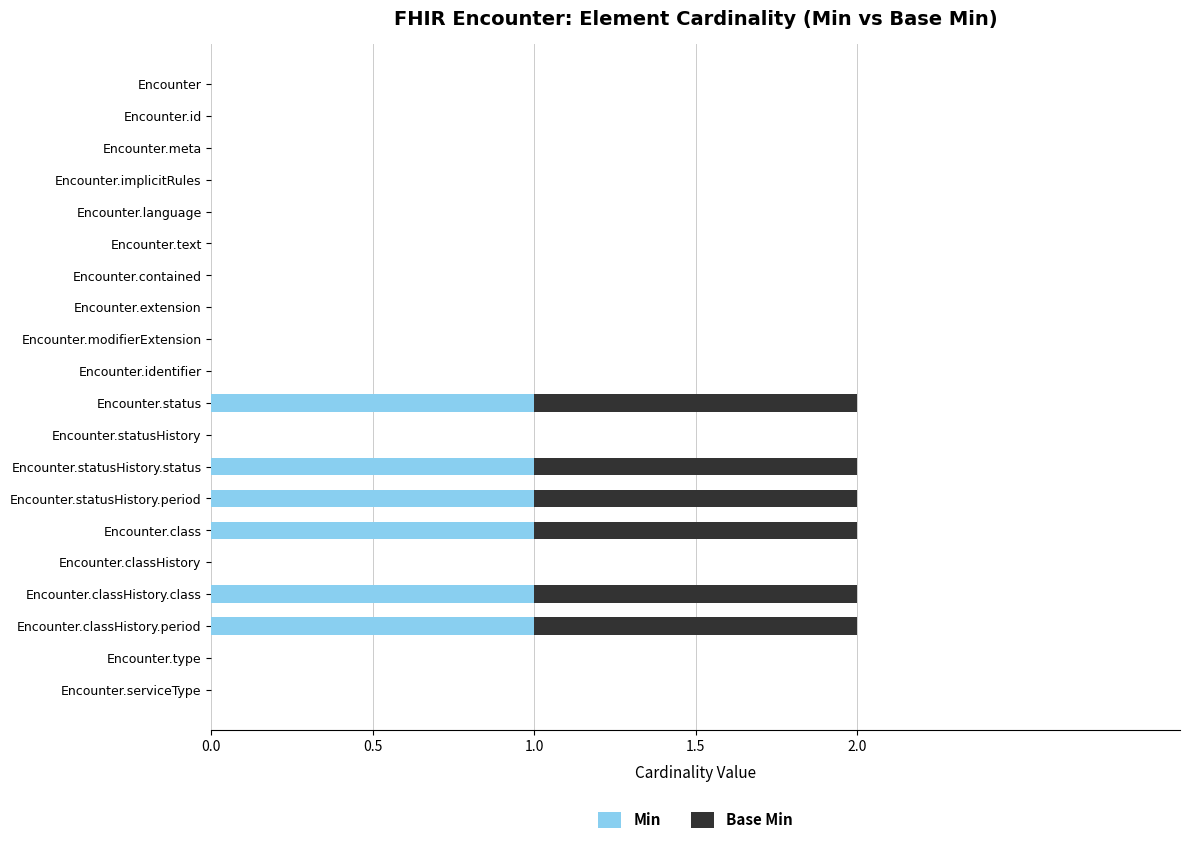

True or false: Min has a value of -1 at Encounter.type.

False